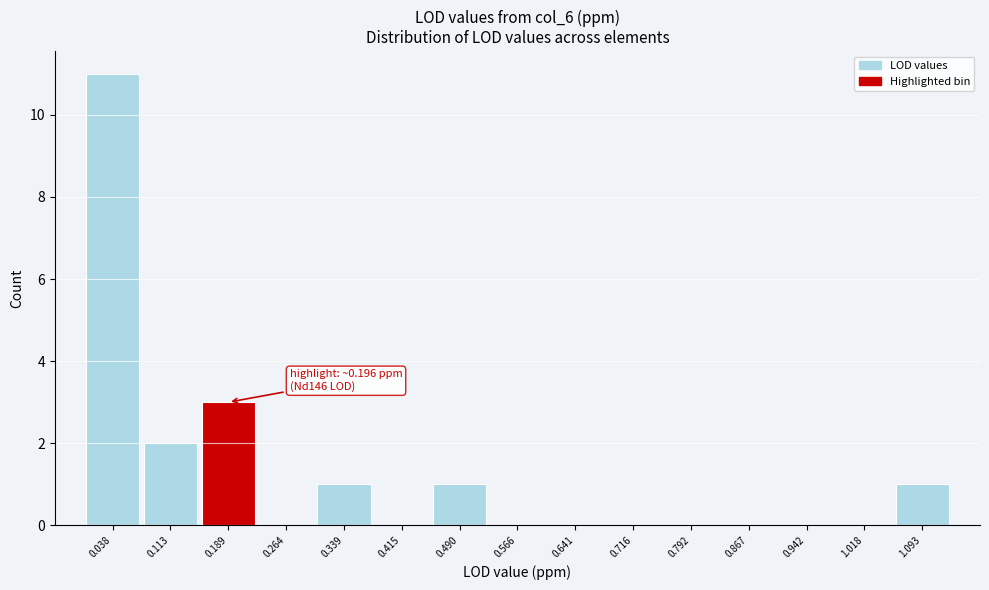

Reading left to right, list all the values displayed in this chart.

0.038=11	0.113=2	0.189=3	0.264=0	0.339=1	0.415=0	0.490=1	0.566=0	0.641=0	0.716=0	0.792=0	0.867=0	0.942=0	1.018=0	1.093=1